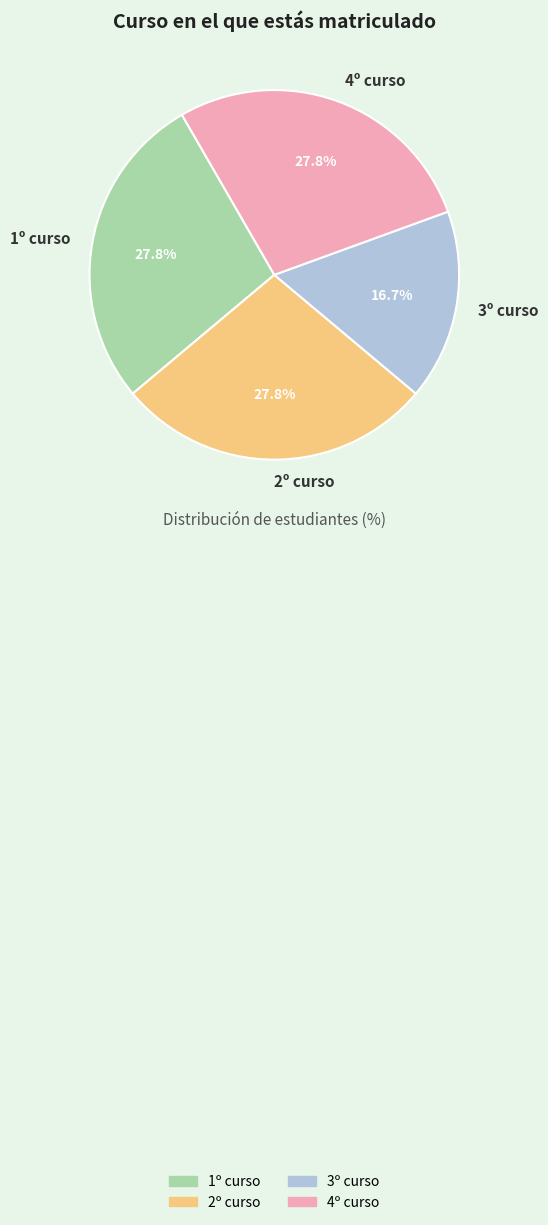

Is there a majority slice in this chart?

No